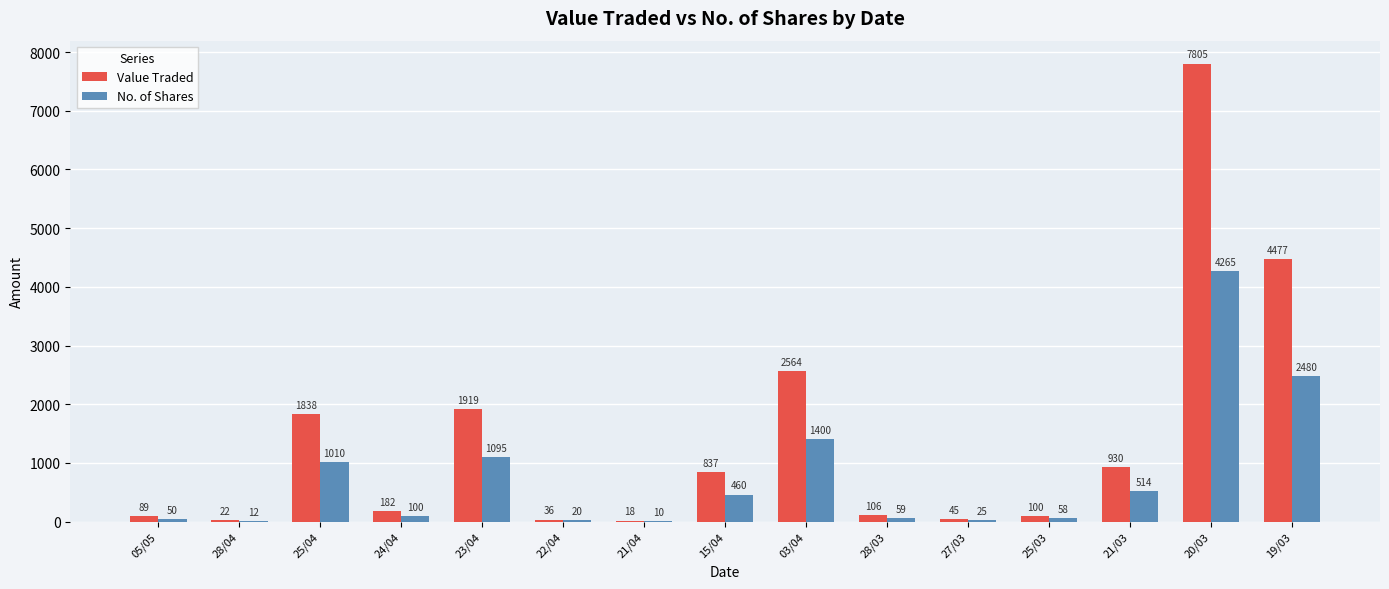

Which category has the highest value across all series?

20/03